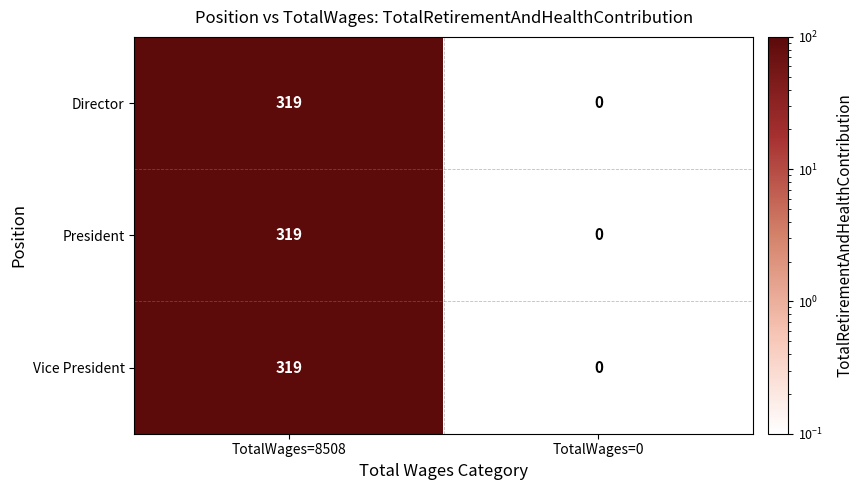

The Director series shows 319 at TotalWages=8508. True or false?

True